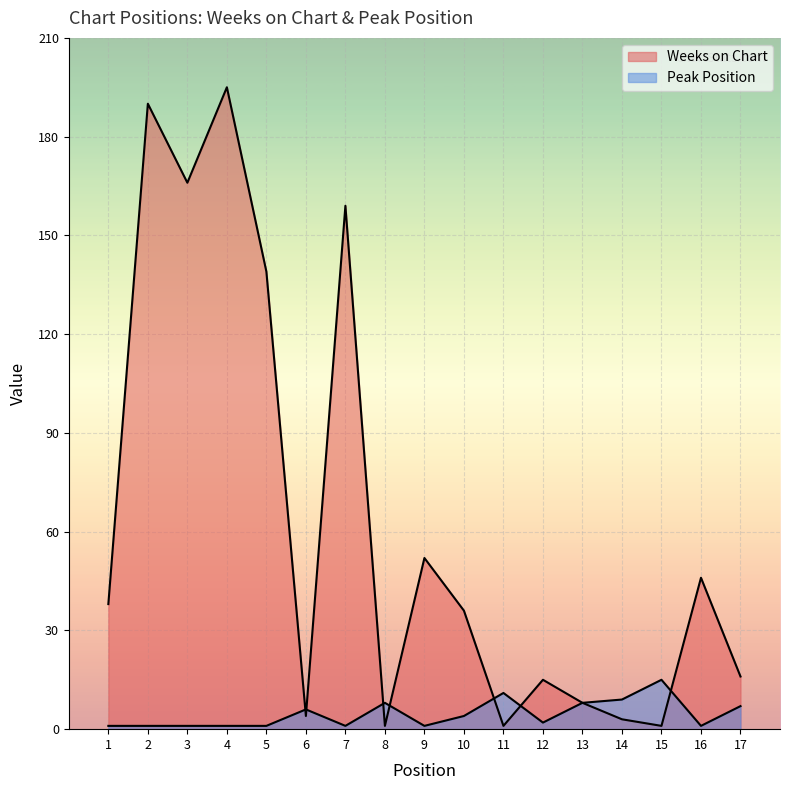

Where is Weeks on Chart nearest to the value 98?

5